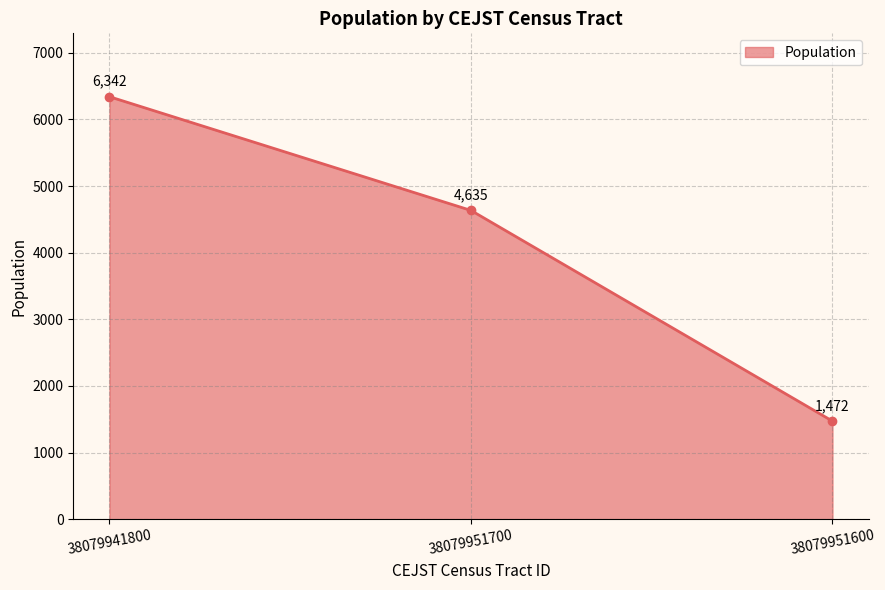

What is the average value?

4150